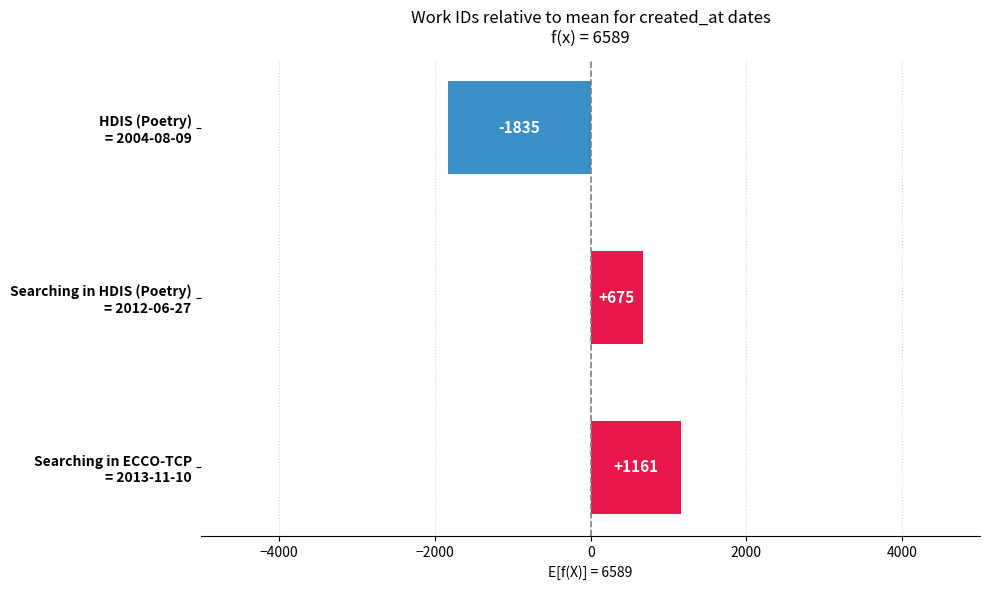

What is the value of the 3rd bar from the top?

1160.7